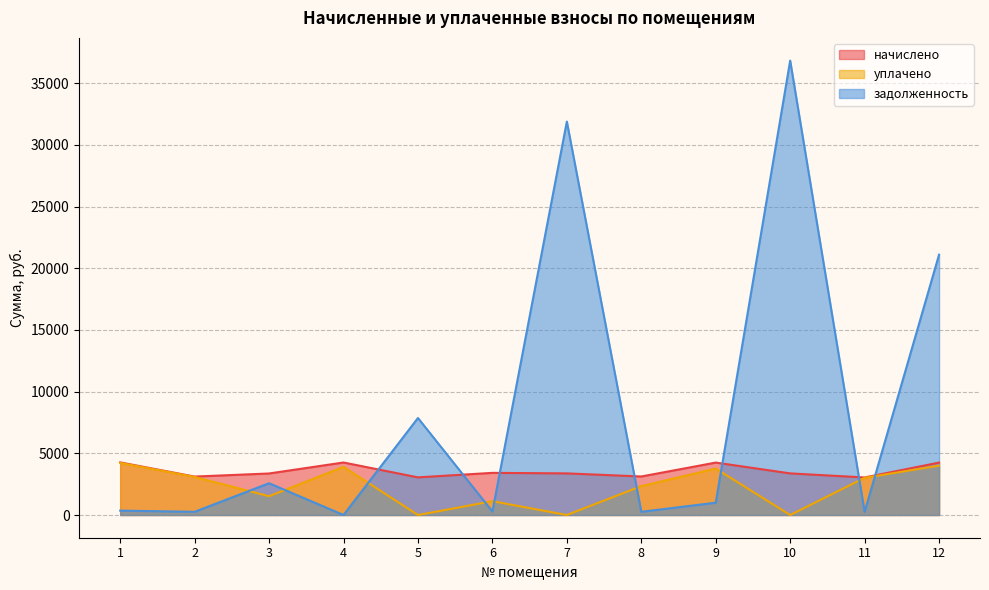

What is the greatest value displayed?

36825.8